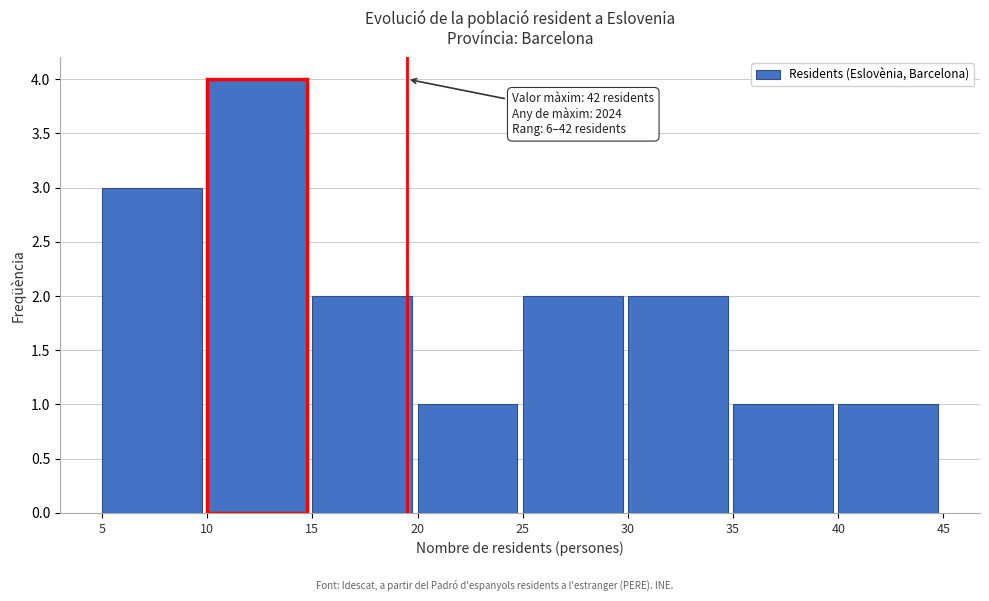

Which range on the x-axis has the tallest bar?

10 to 15